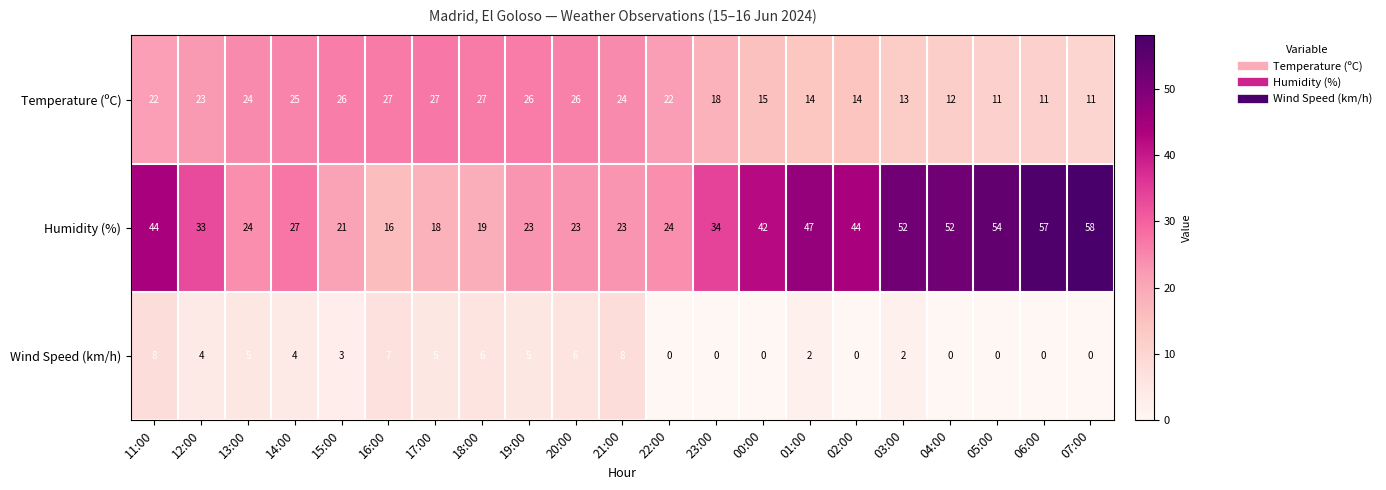

True or false: Temperature (ºC) has a value of 25 at 14:00.

True